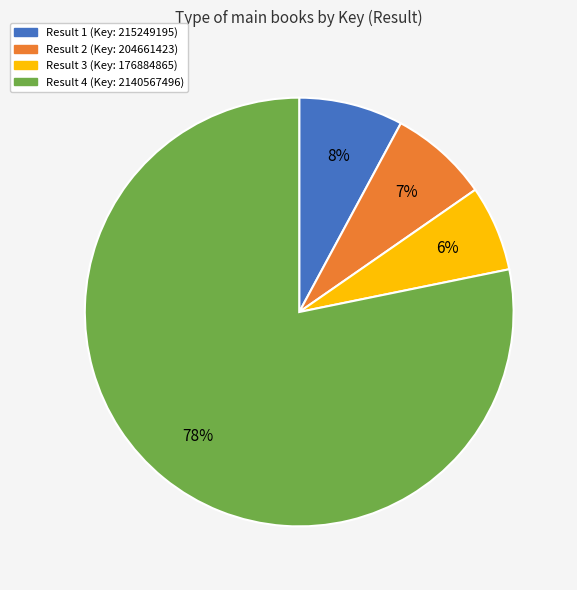

Is there any slice that represents more than half of the pie?

Yes